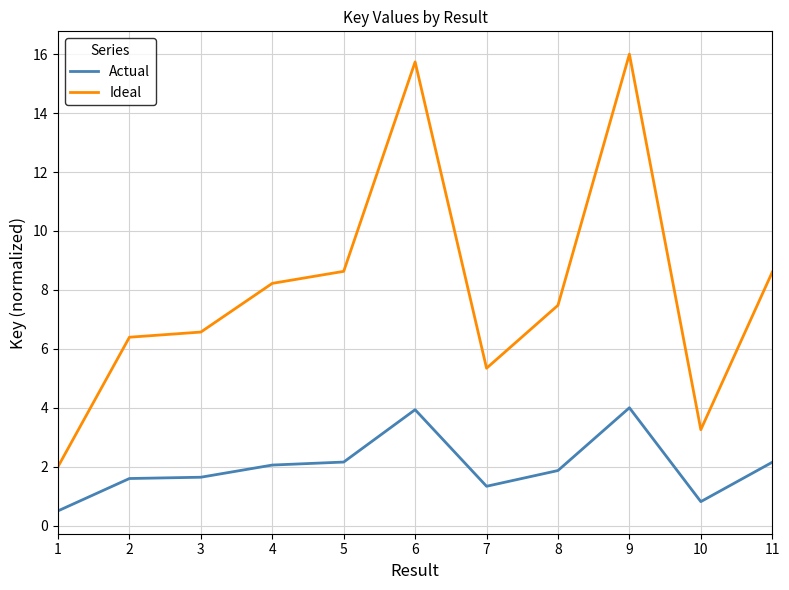

Rank the series by their average value, from highest to lowest.

Ideal, Actual